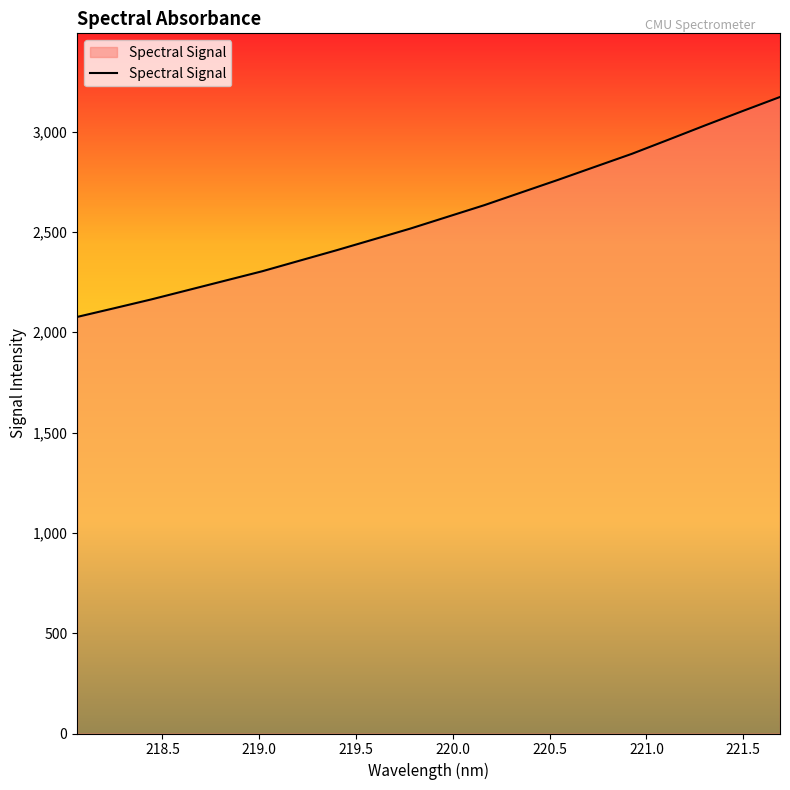

What is the minimum value shown in the chart?

2076.4